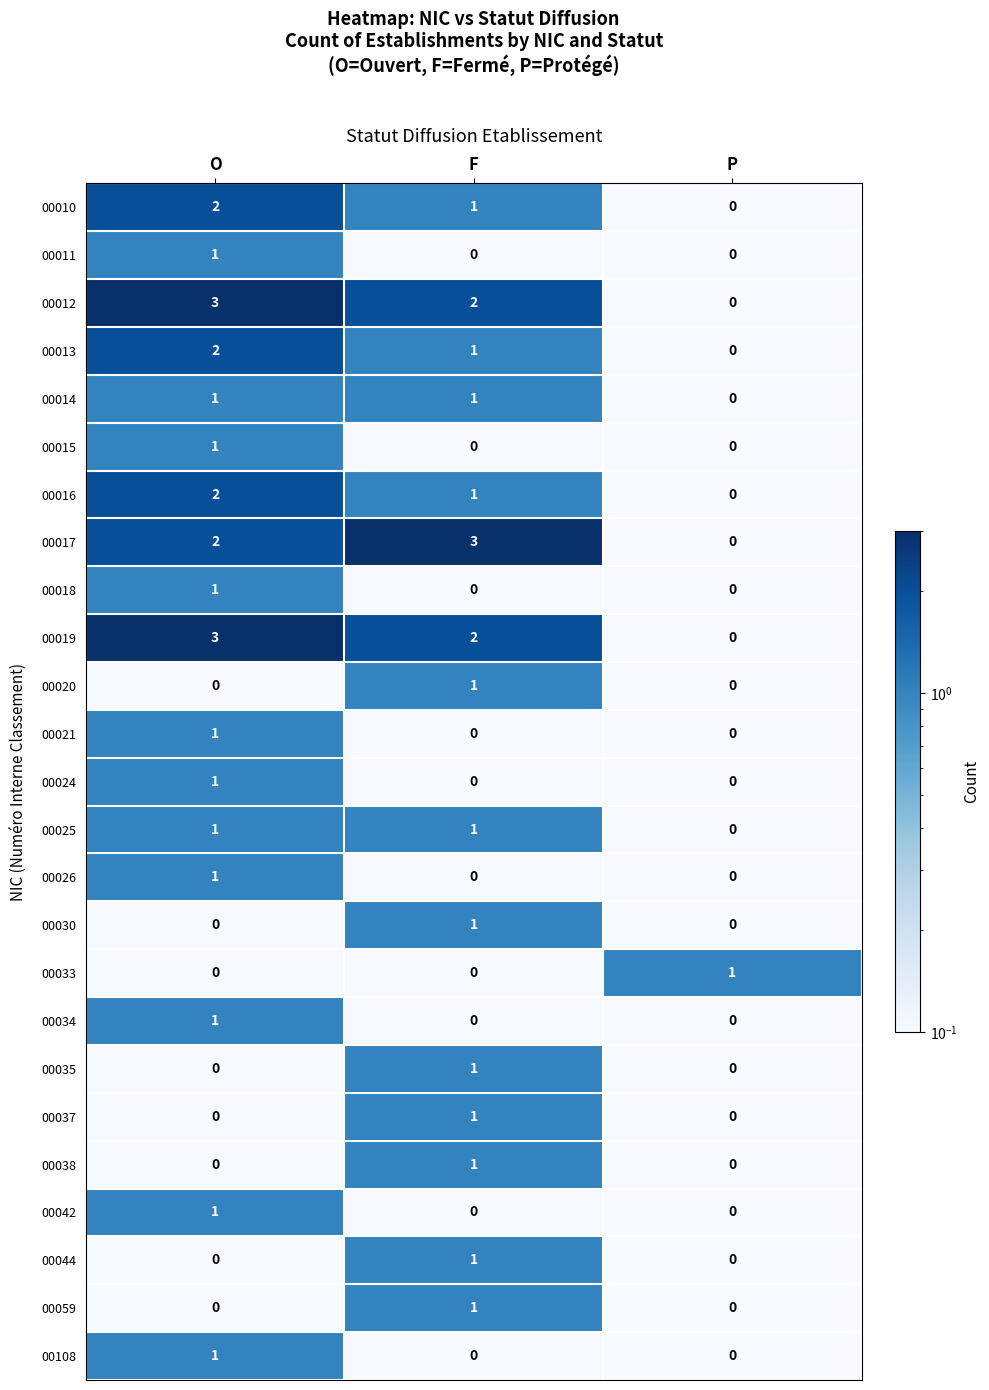

Count the number of data series in this chart.

25